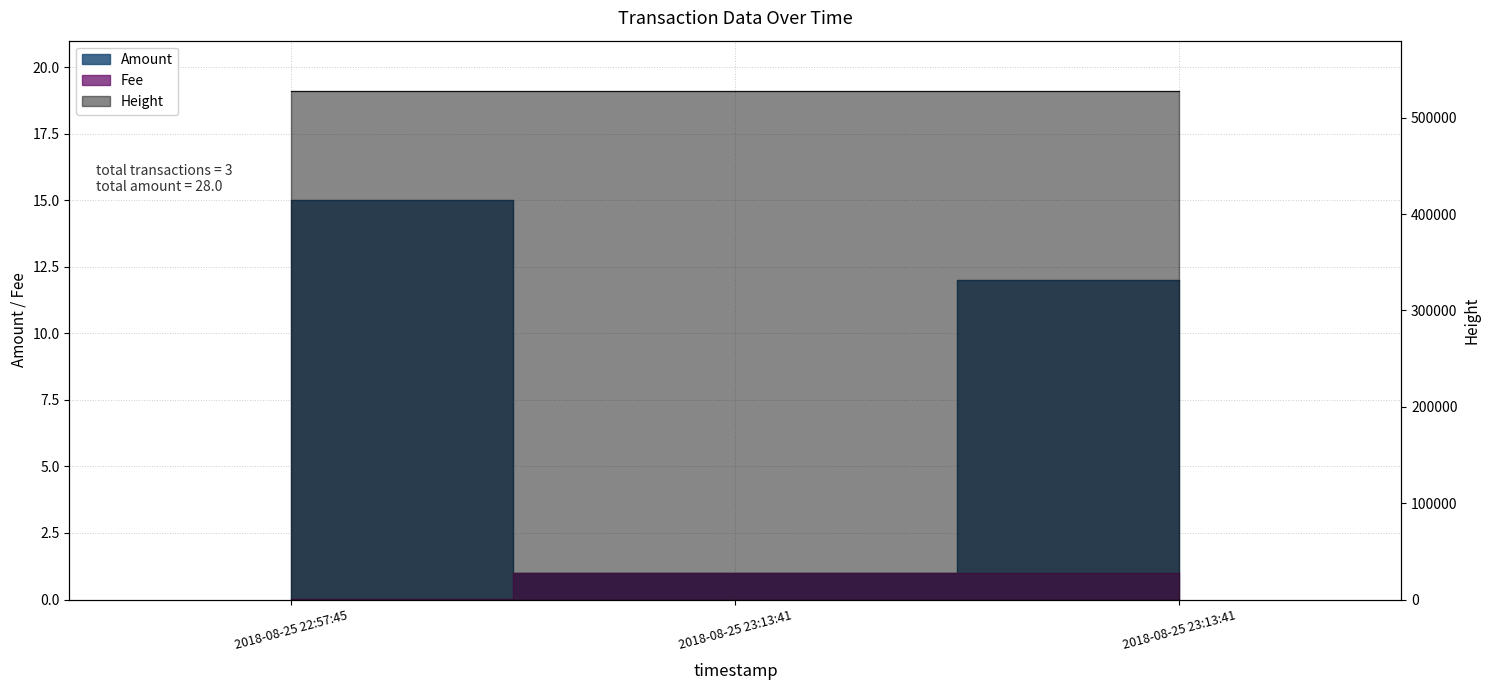

What is the maximum value for Amount?

15.0